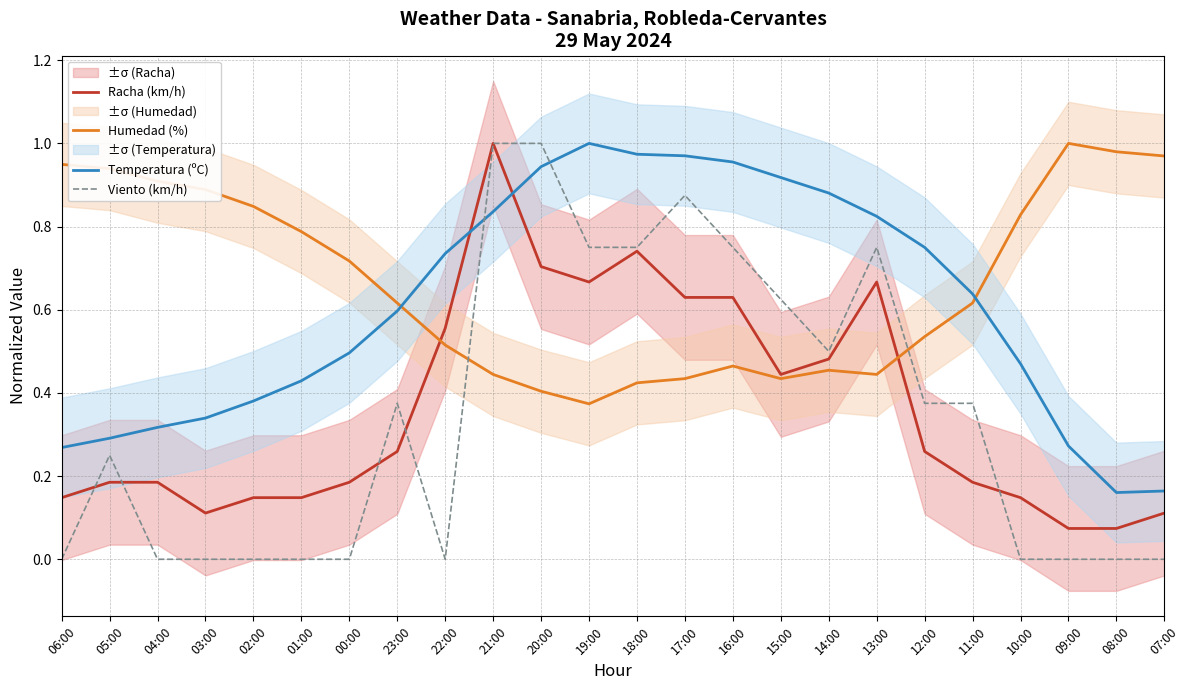

List the series in order of their peak value, highest first.

Racha (km/h), Humedad (%), Temperatura (ºC), Viento (km/h)